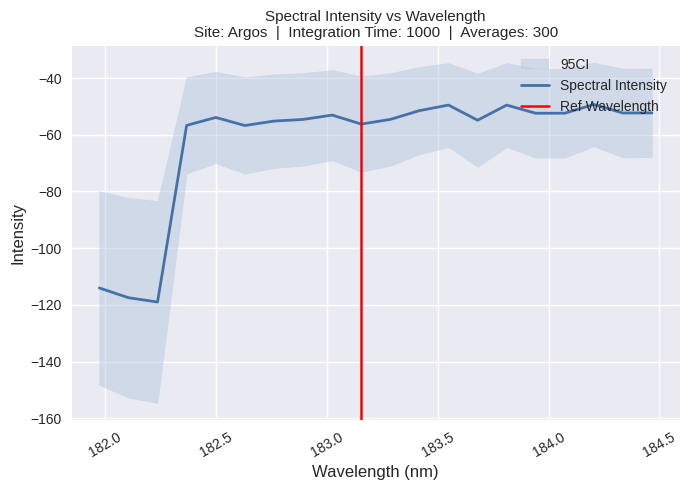

How many categories are shown in the chart?

20